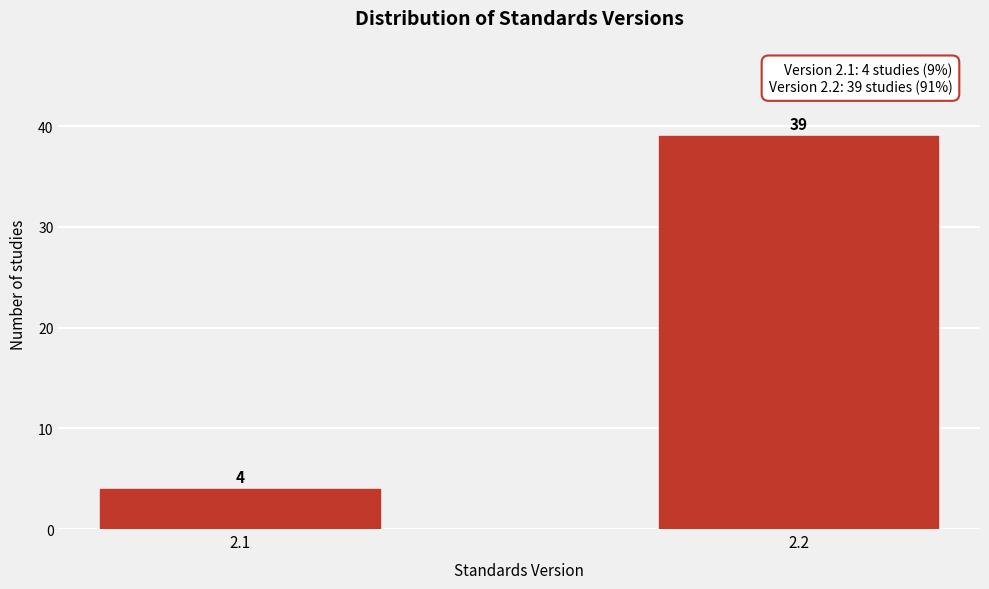

Reading right to left, what are all the values shown in this chart?

2.2=39	2.1=4